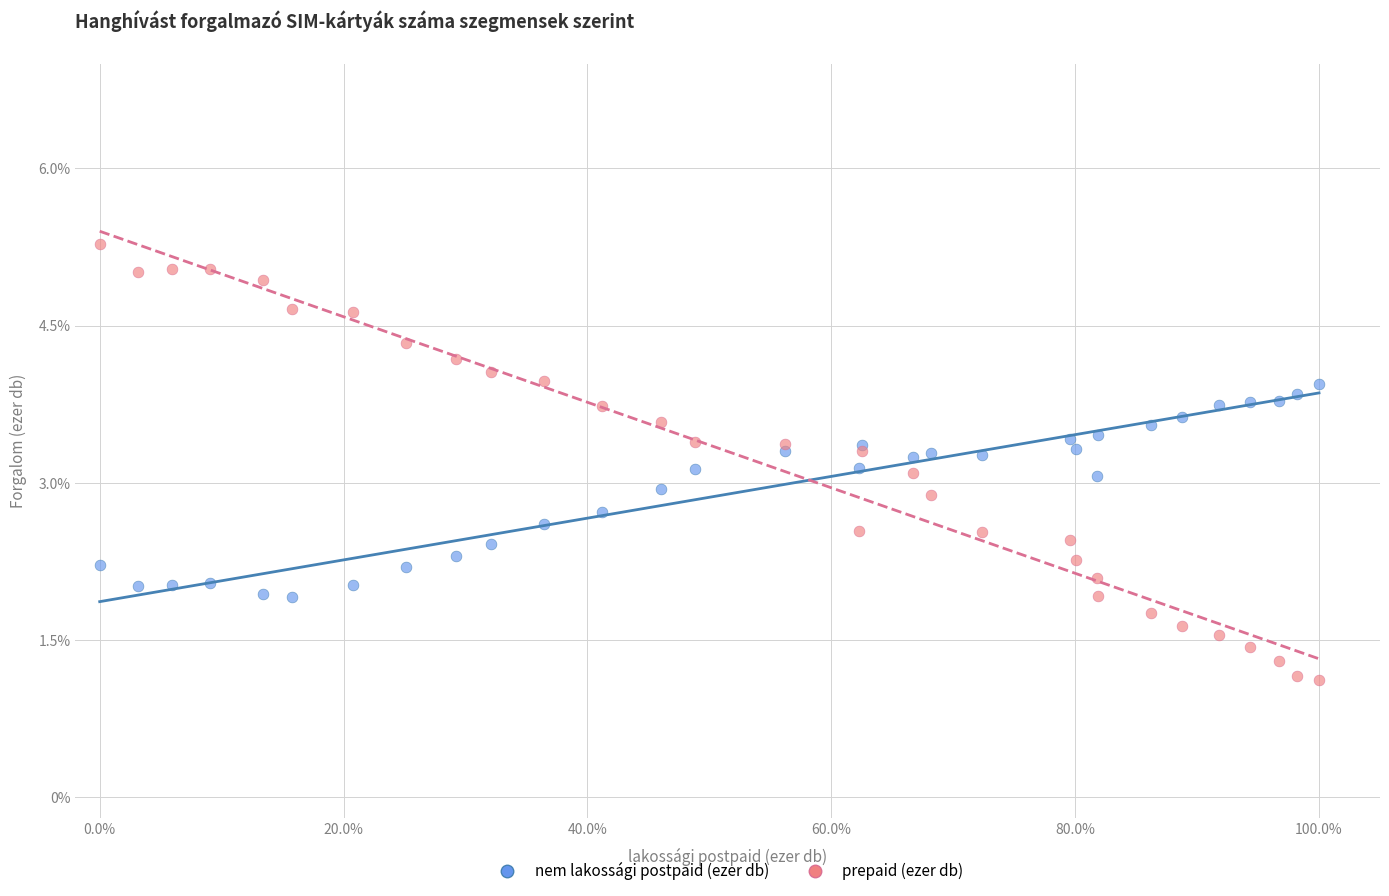

Which series has the largest Y range (max minus min)?

prepaid (ezer db)